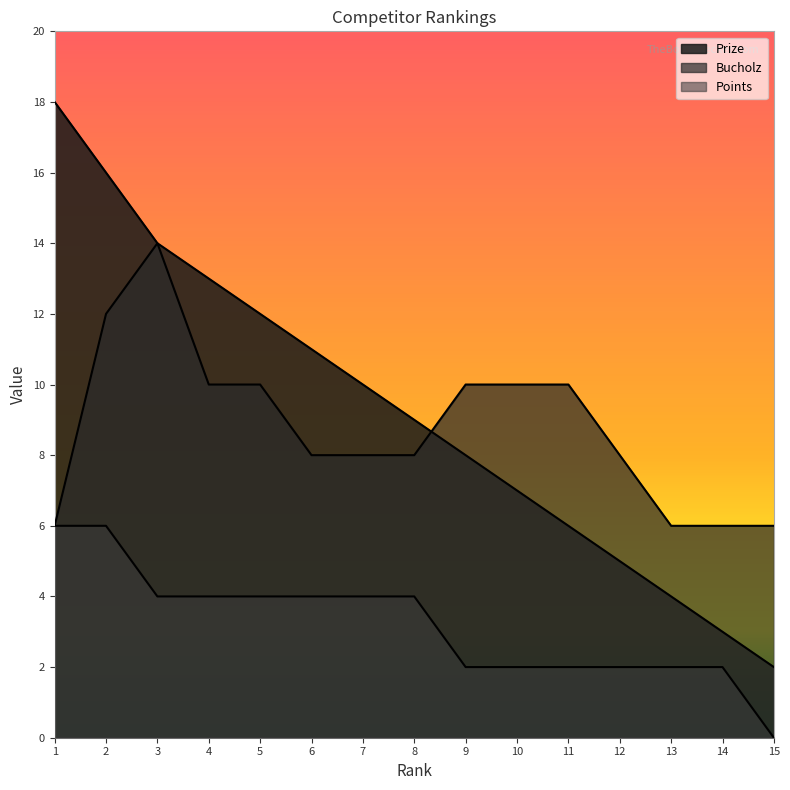

Which series has the largest total across all categories?

Prize